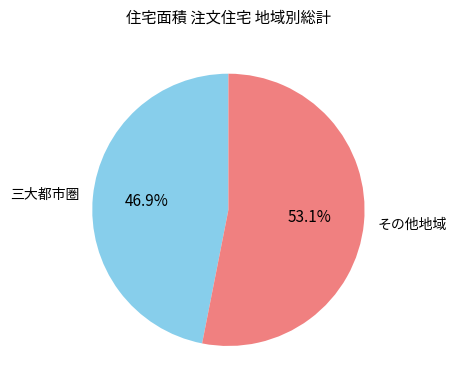

Which category has the biggest portion of the pie?

その他地域